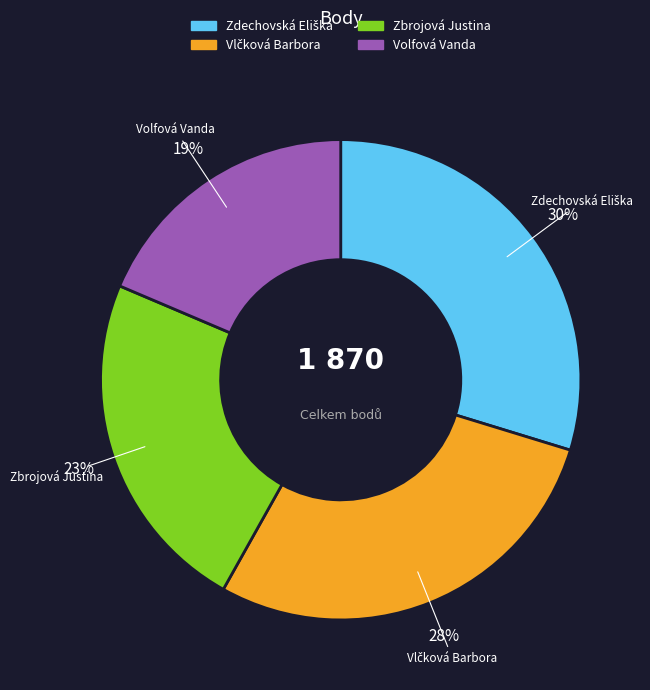

Which has a higher value, Zbrojová Justina or Volfová Vanda?

Zbrojová Justina